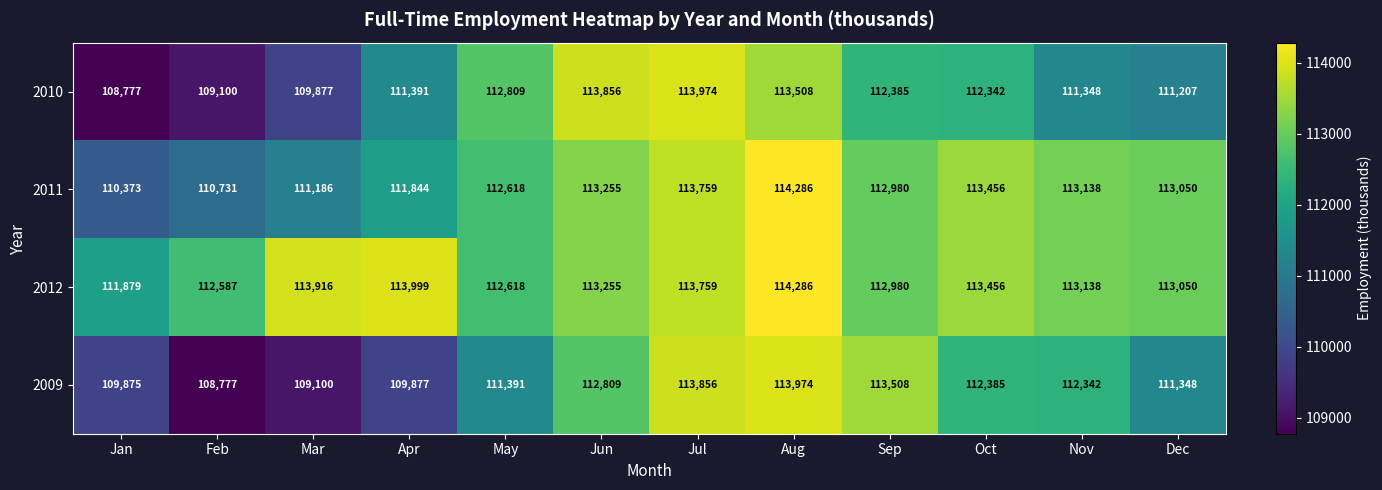

What is the greatest value displayed?

114286